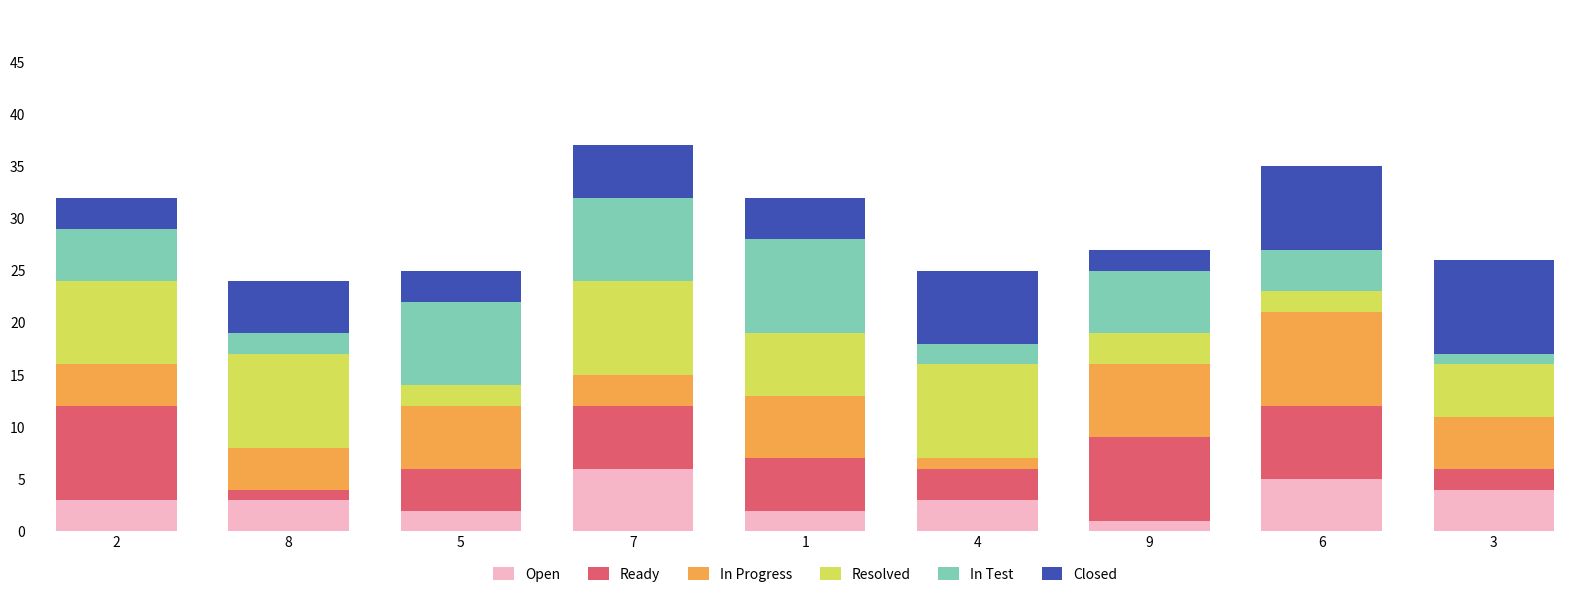

How many bars are there in total?

9